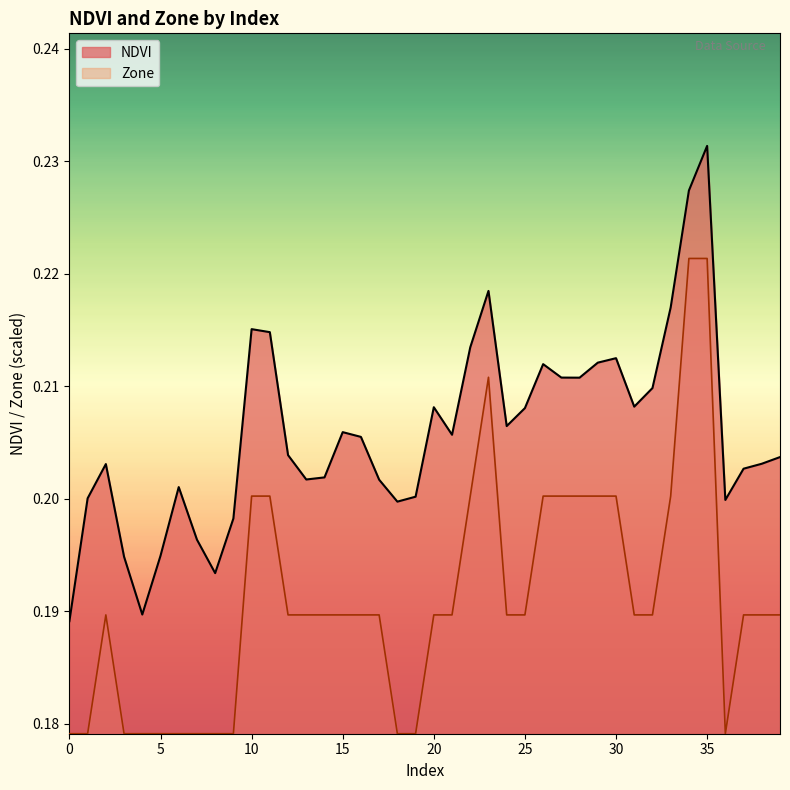

True or false: Zone has a value of 0.2 at 15.

True